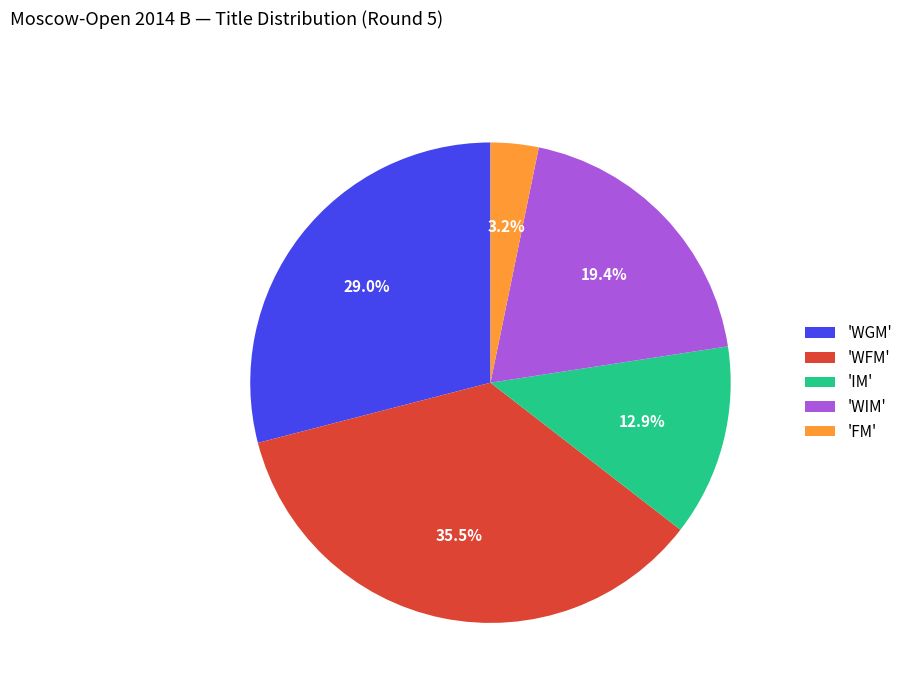

Do 'WFM' and 'IM' together represent more than half of the pie?

No